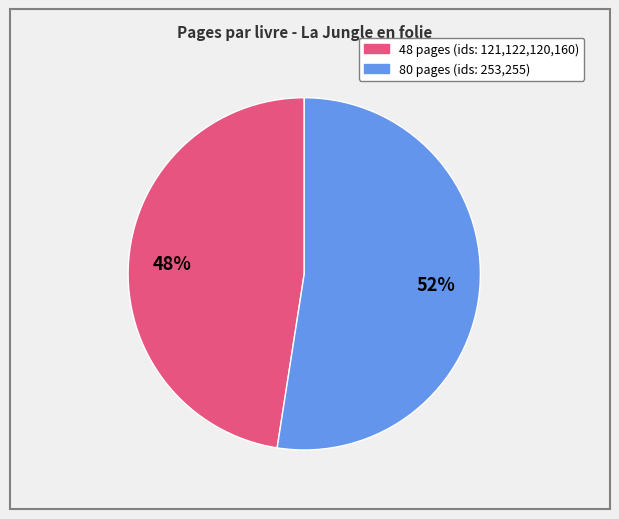

Is there a majority slice in this chart?

Yes